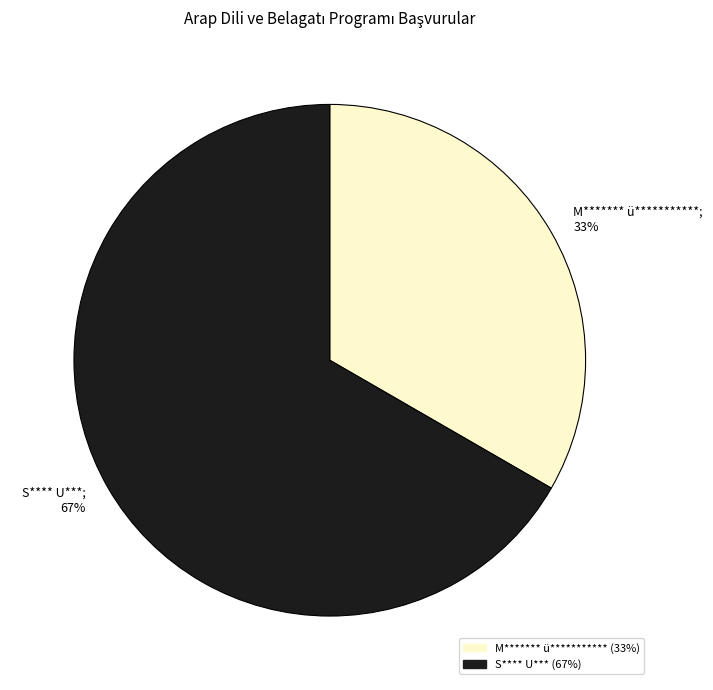

To the nearest percent, what percentage of the pie is M******* ü***********?

33%